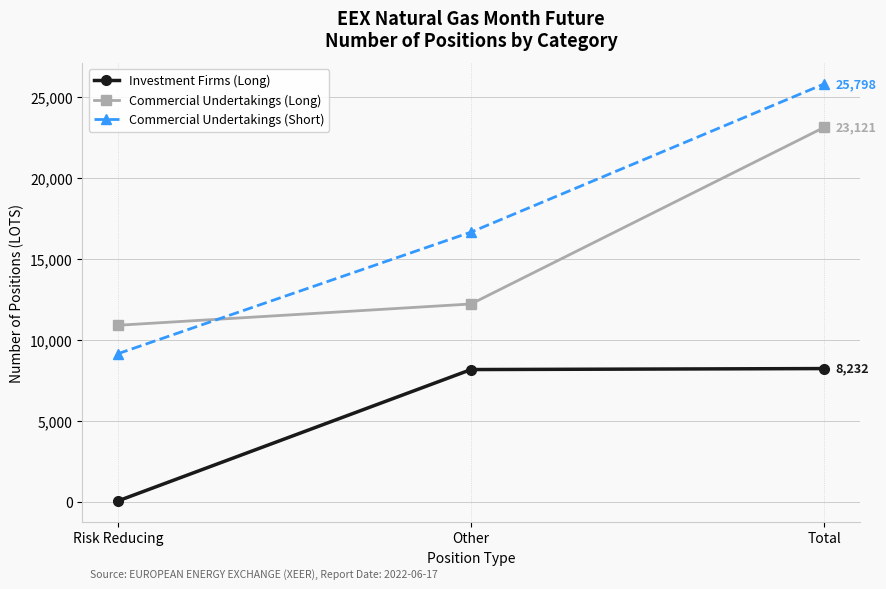

The Commercial Undertakings (Long) series shows 10903 at Risk Reducing. True or false?

True